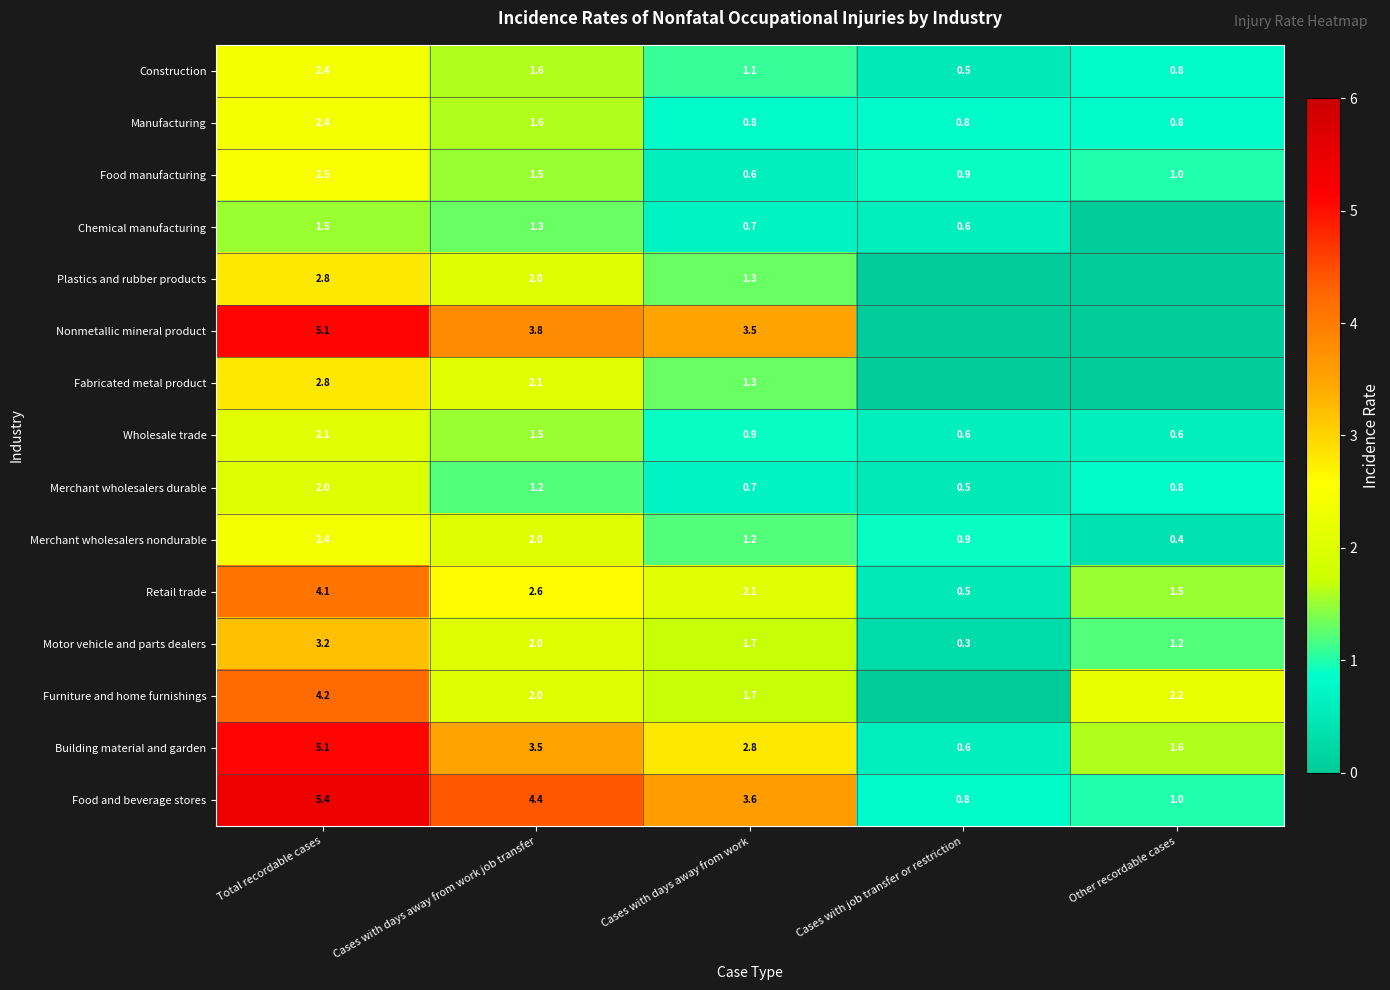

Which category has the lowest value in the Food and beverage stores series?

Cases with job transfer or restriction